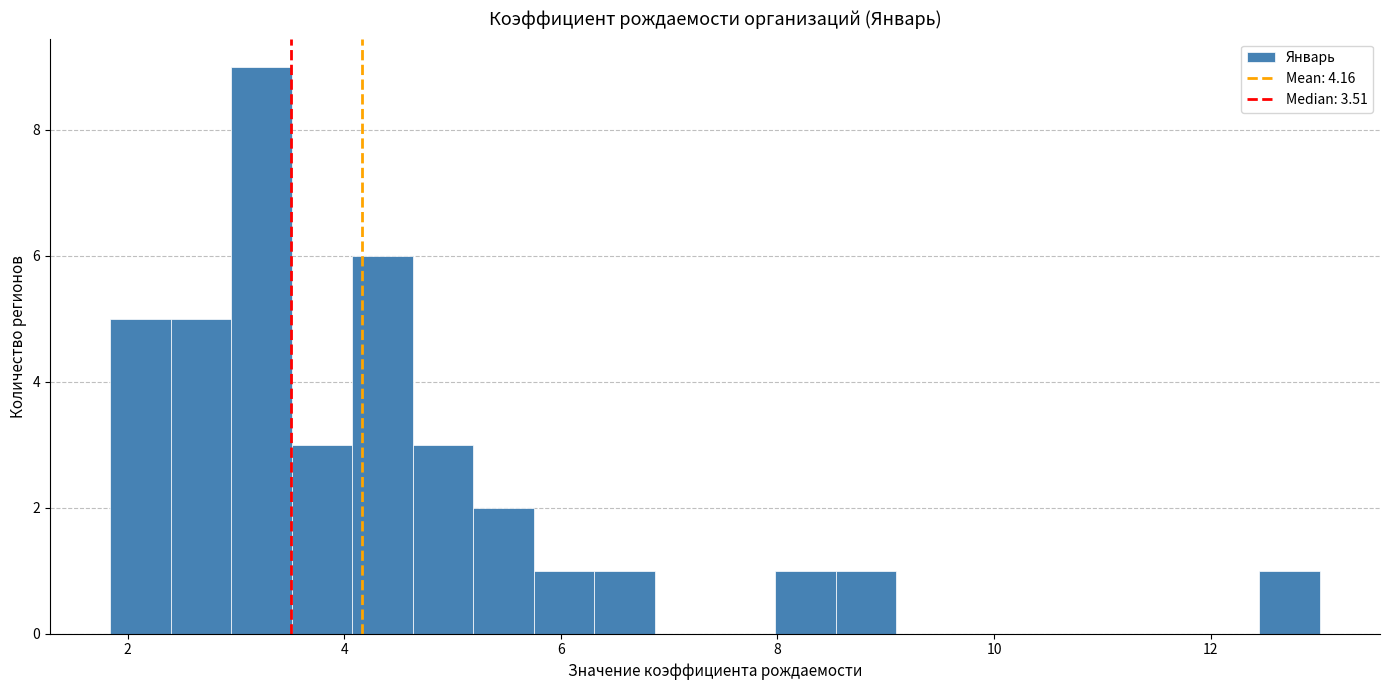

Around what value on the x-axis is the tallest bar? Give the approximate position of its centre, as read against the axis.

3.2